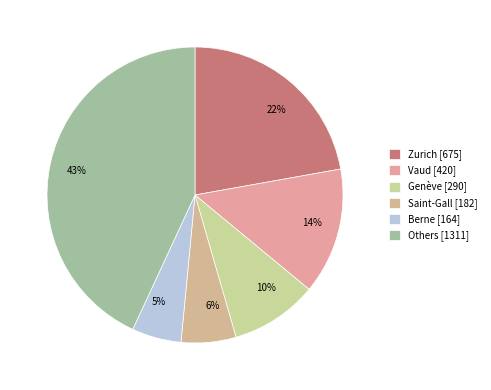

Is there any slice that represents more than half of the pie?

No